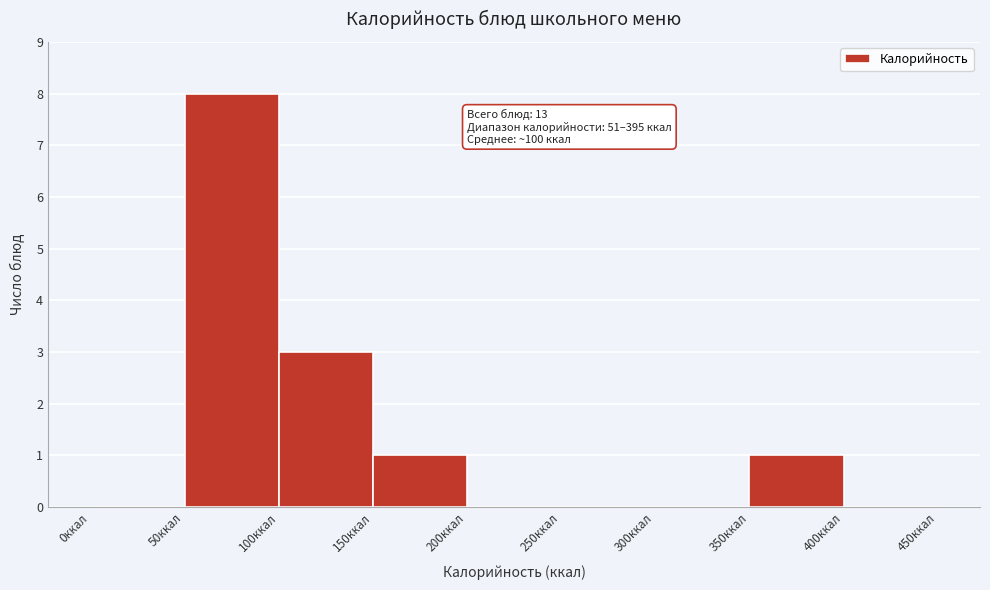

Which range on the x-axis has the tallest bar?

50 to 100